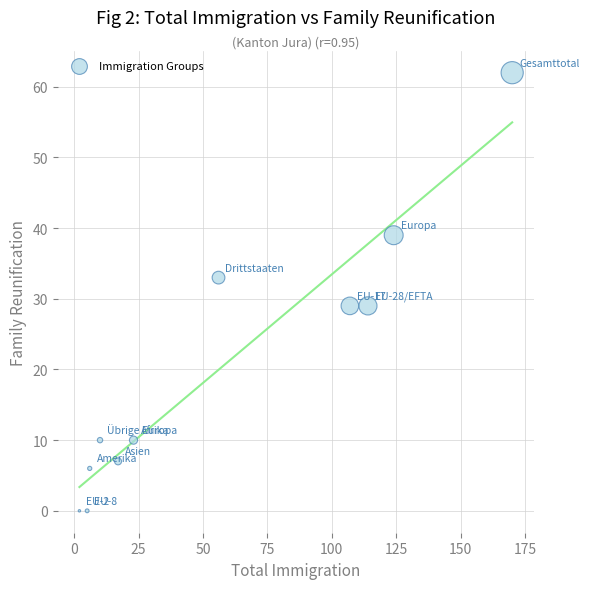

What is the average X value?

58